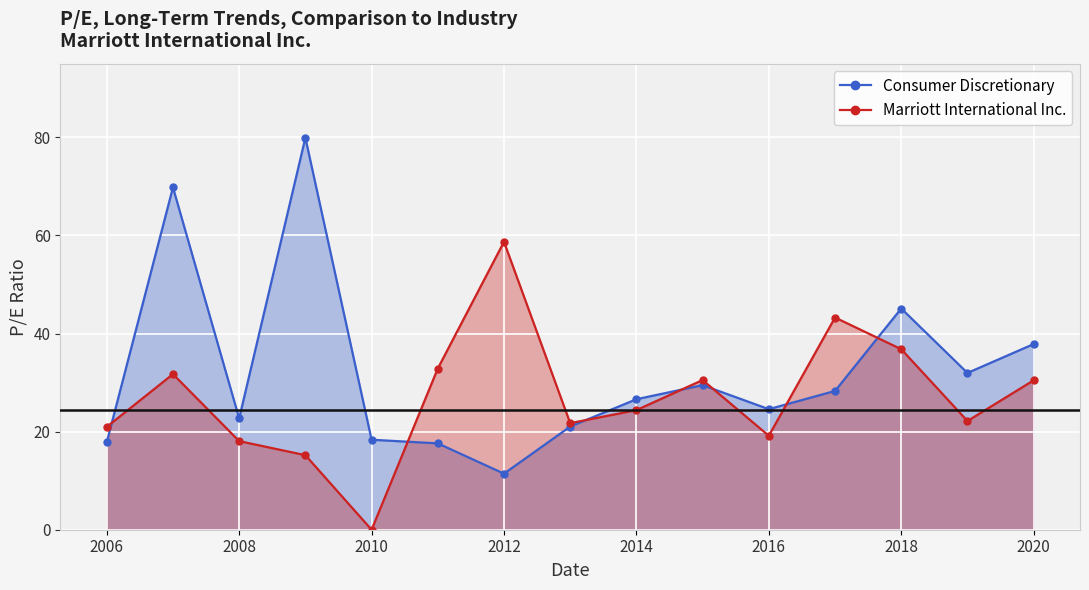

Reading left to right, transcribe all the data shown in this chart.

Consumer Discretionary: 17.8	69.8	22.7	79.9	18.4	17.6	11.4	21.0	26.6	29.5	24.6	28.3	45.1	32.0	37.9
Marriott International Inc.: 21.0	31.7	18.1	15.2	0.0	32.9	58.7	21.7	24.4	30.5	19.2	43.3	36.8	22.2	30.5